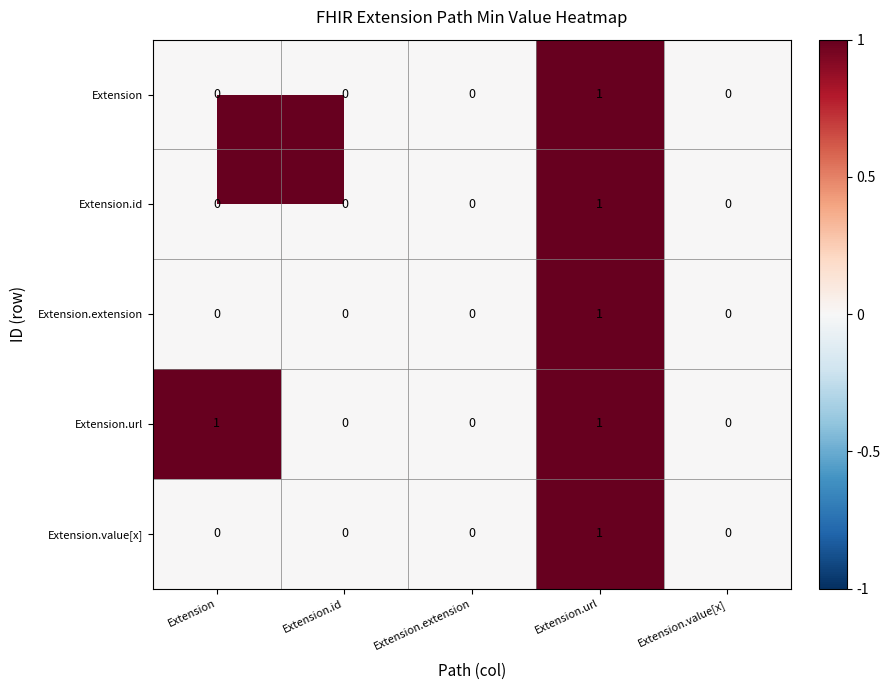

The value of Extension.value[x] at Extension.id is 0. True or false?

True